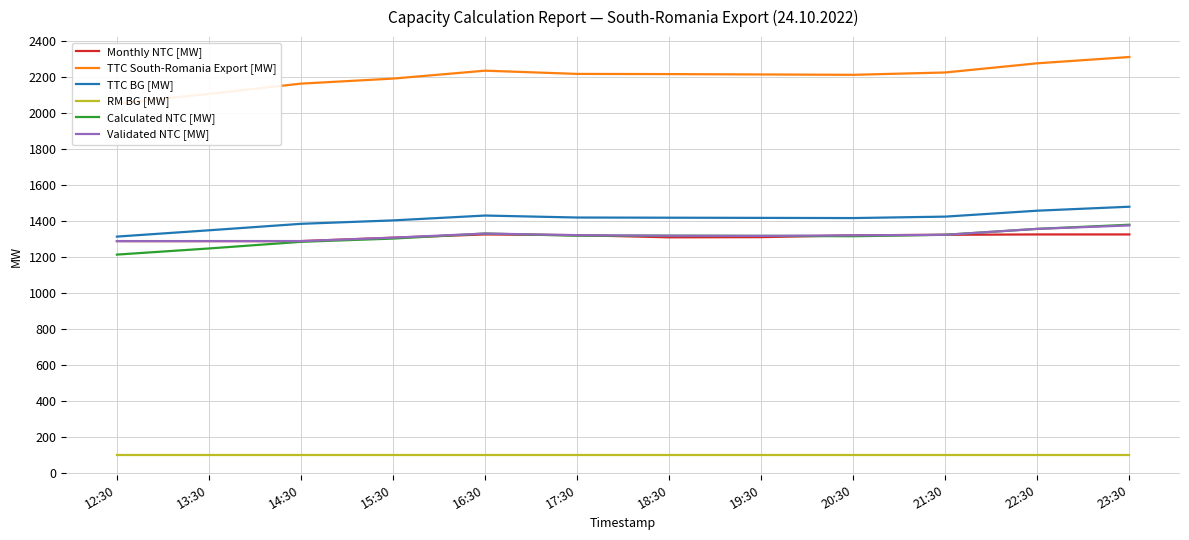

True or false: RM BG [MW] and TTC BG [MW] cross at least once.

False